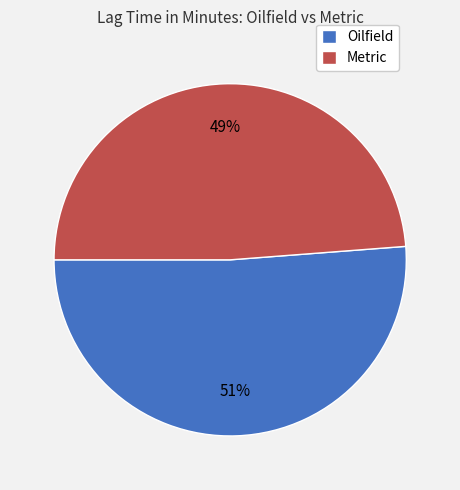

Which has a higher value, Oilfield or Metric?

Oilfield